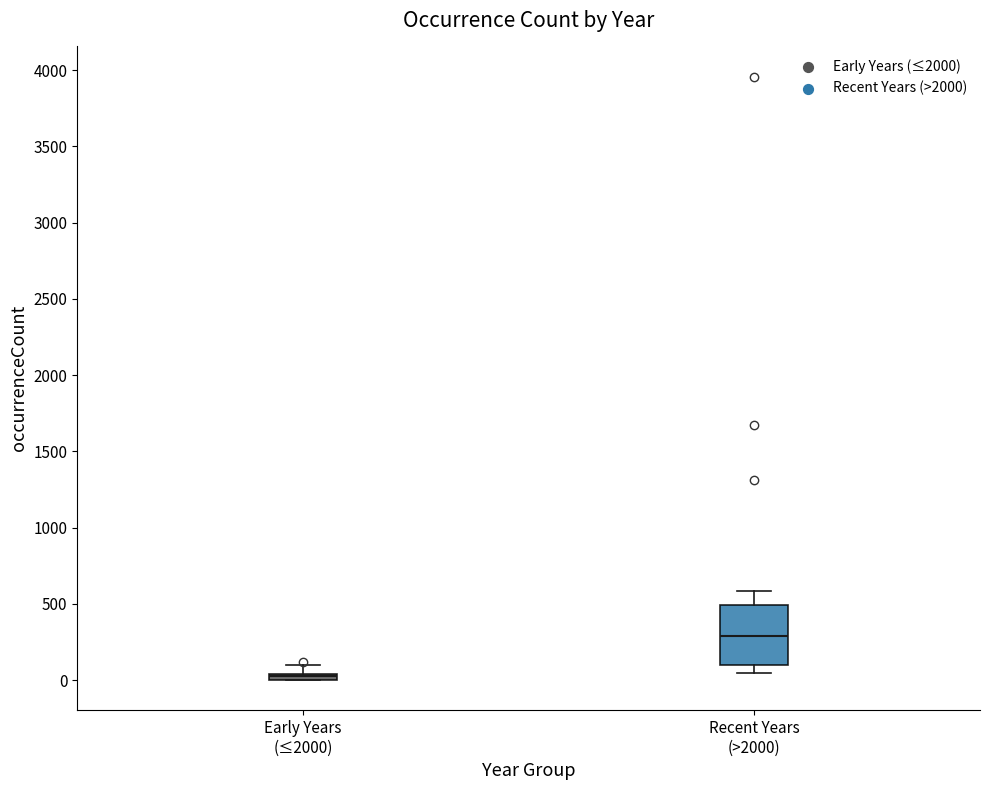

Comparing the boxes themselves (not the whiskers), which one is the tallest?

Recent Years (>2000)